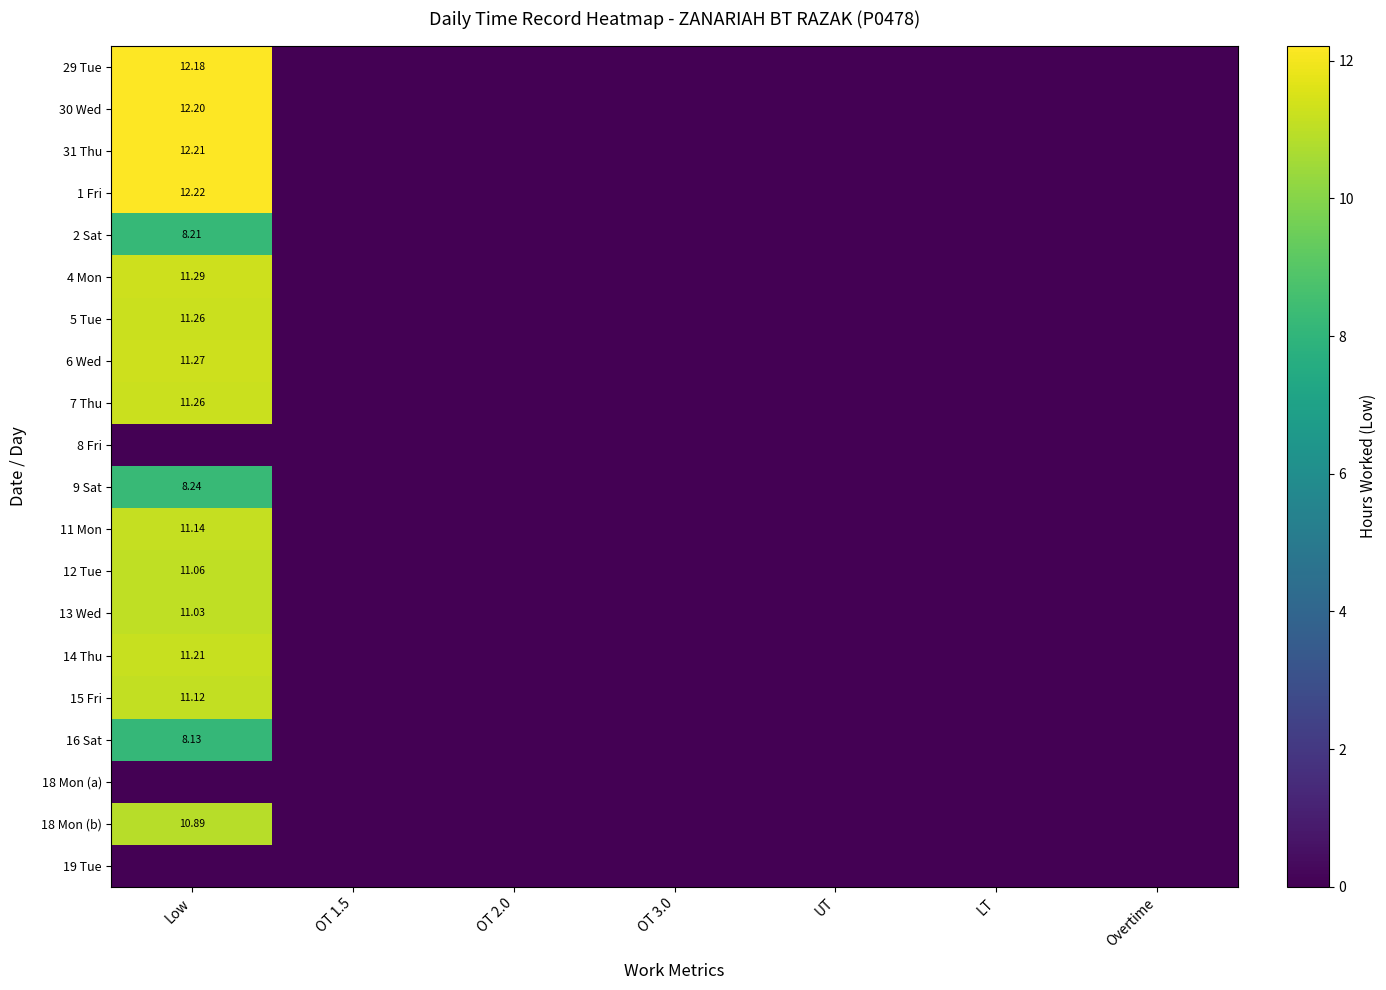

What is the sum of all 15 Fri values?

11.1